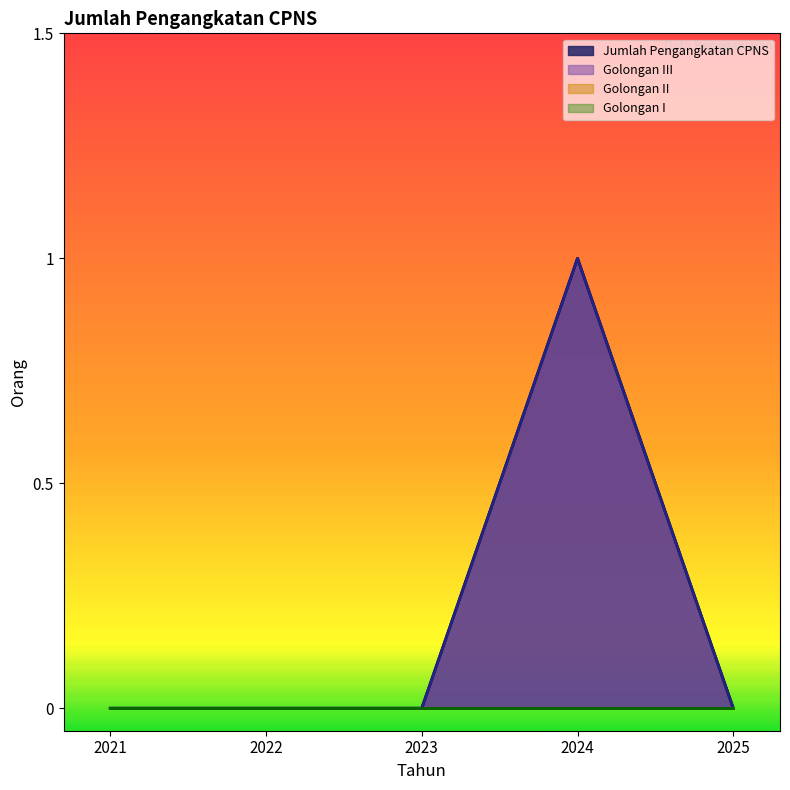

True or false: Jumlah Pengangkatan CPNS and Golongan III intersect in this chart.

False